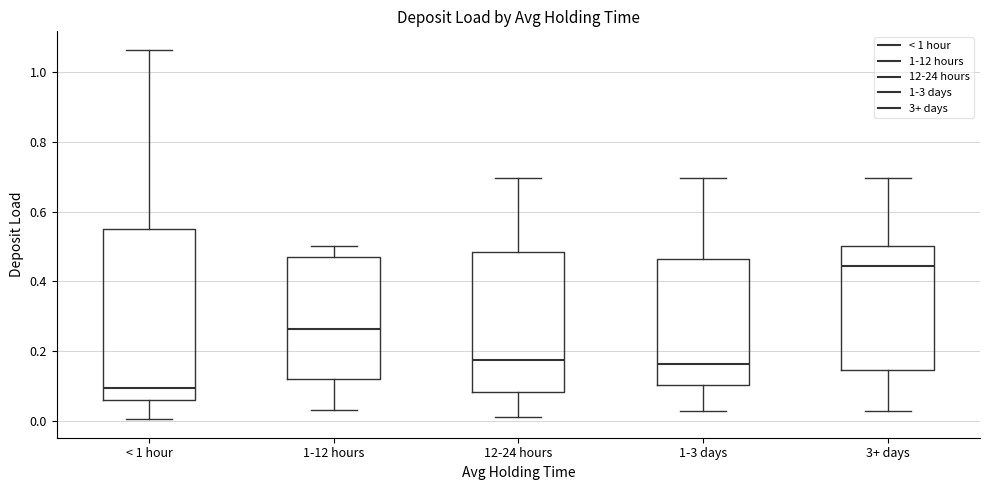

Reading left to right, read every box against the y-axis: the position of its median line, the range the box covers, and the ends of its whiskers. The values are not printed on the chart, so give them approximately, as read against the axis.

< 1 hour: median 0.10, box 0.06 to 0.54, whiskers 0.00 to 1.06
1-12 hours: median 0.26, box 0.12 to 0.46, whiskers 0.04 to 0.50
12-24 hours: median 0.18, box 0.08 to 0.48, whiskers 0.02 to 0.70
1-3 days: median 0.16, box 0.10 to 0.46, whiskers 0.02 to 0.70
3+ days: median 0.44, box 0.14 to 0.50, whiskers 0.02 to 0.70